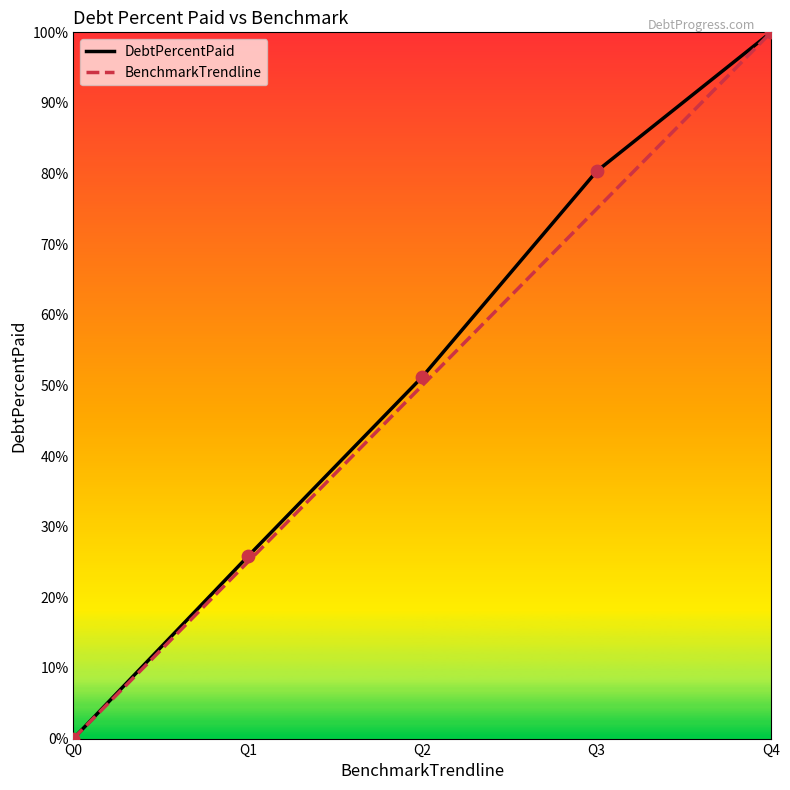

At which category is the sum across all series the highest?

Q4